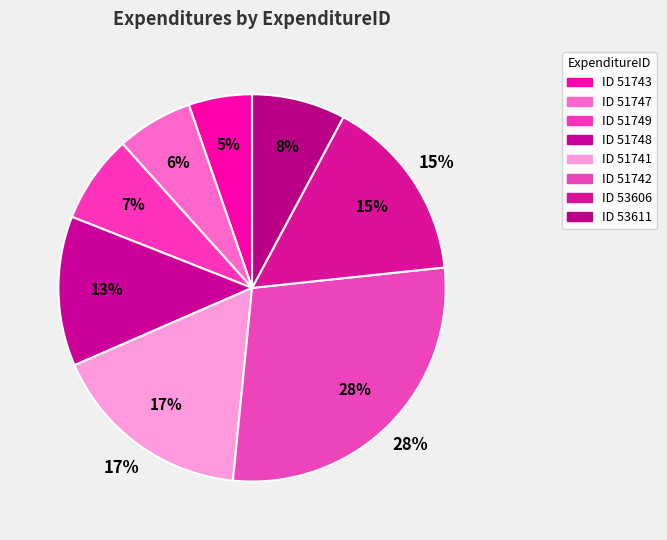

Does 53606 represent more than half of the total?

No